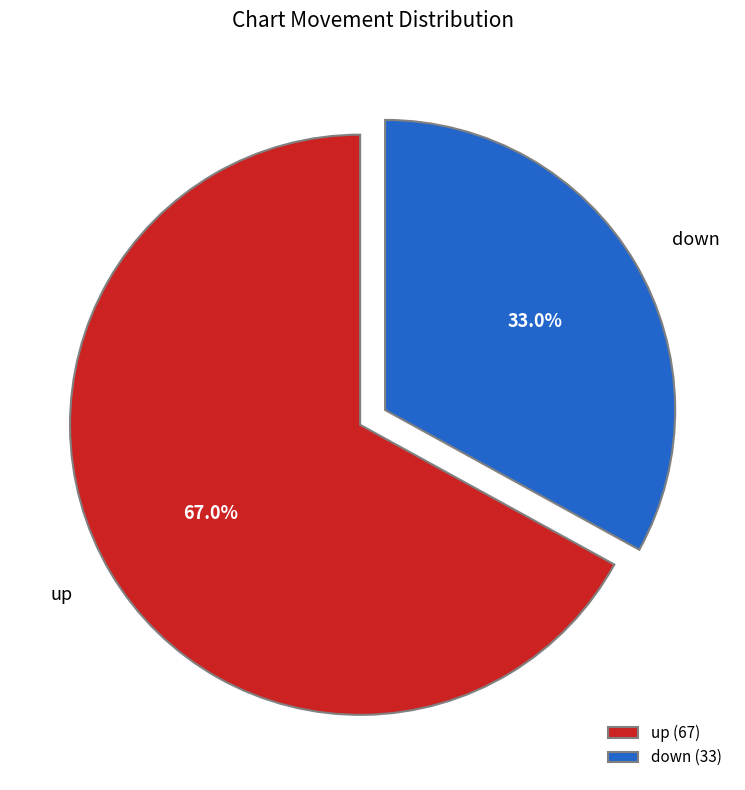

To the nearest percent, what portion does up represent?

67%